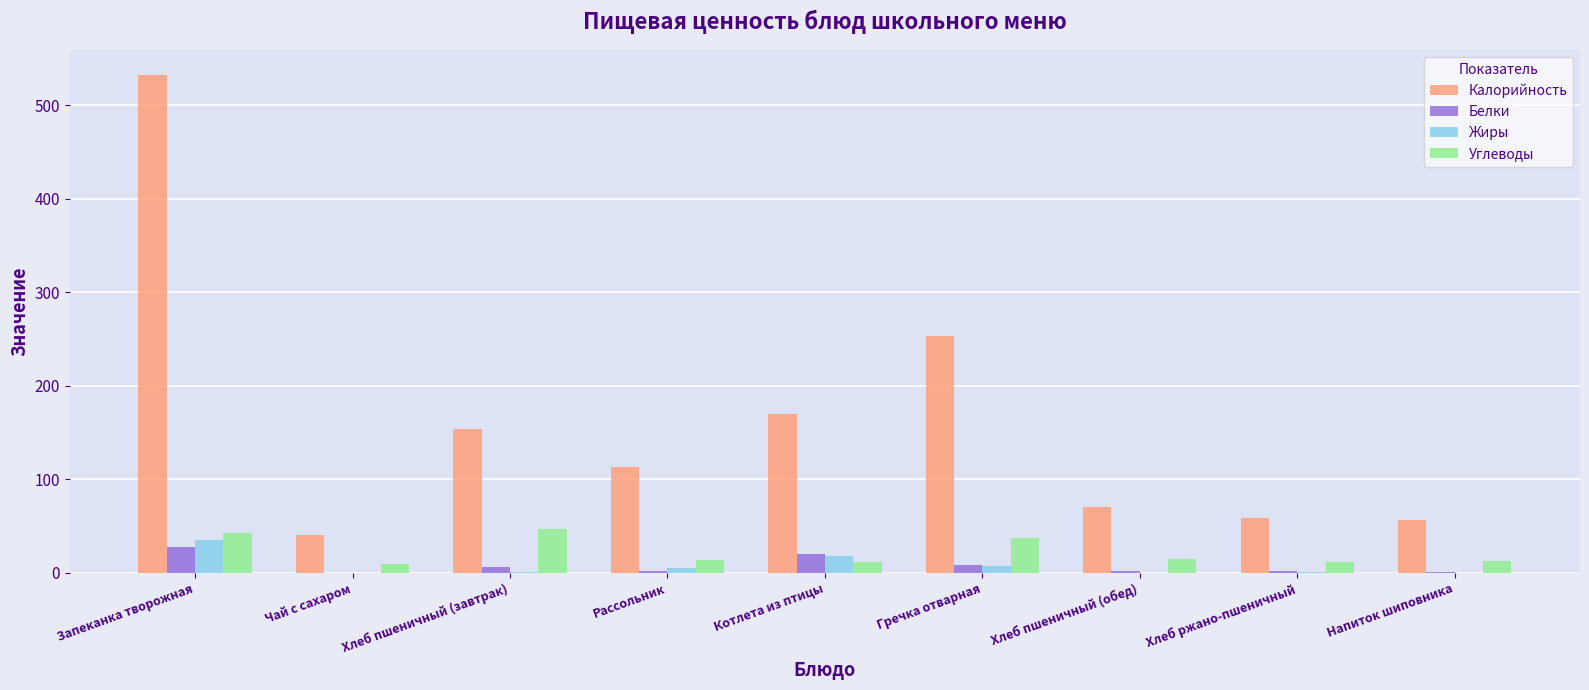

Is it true that Калорийность equals 430.2 at Гречка отварная?

False